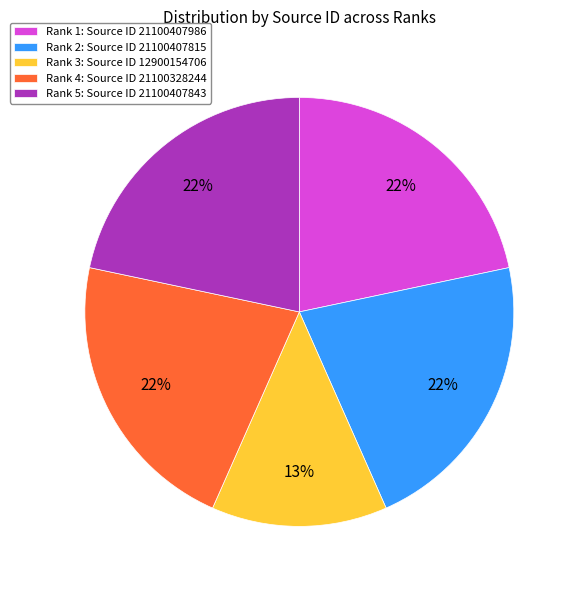

Combined, do Rank 2: Source ID 21100407815 and Rank 5: Source ID 21100407843 account for over 50%?

No